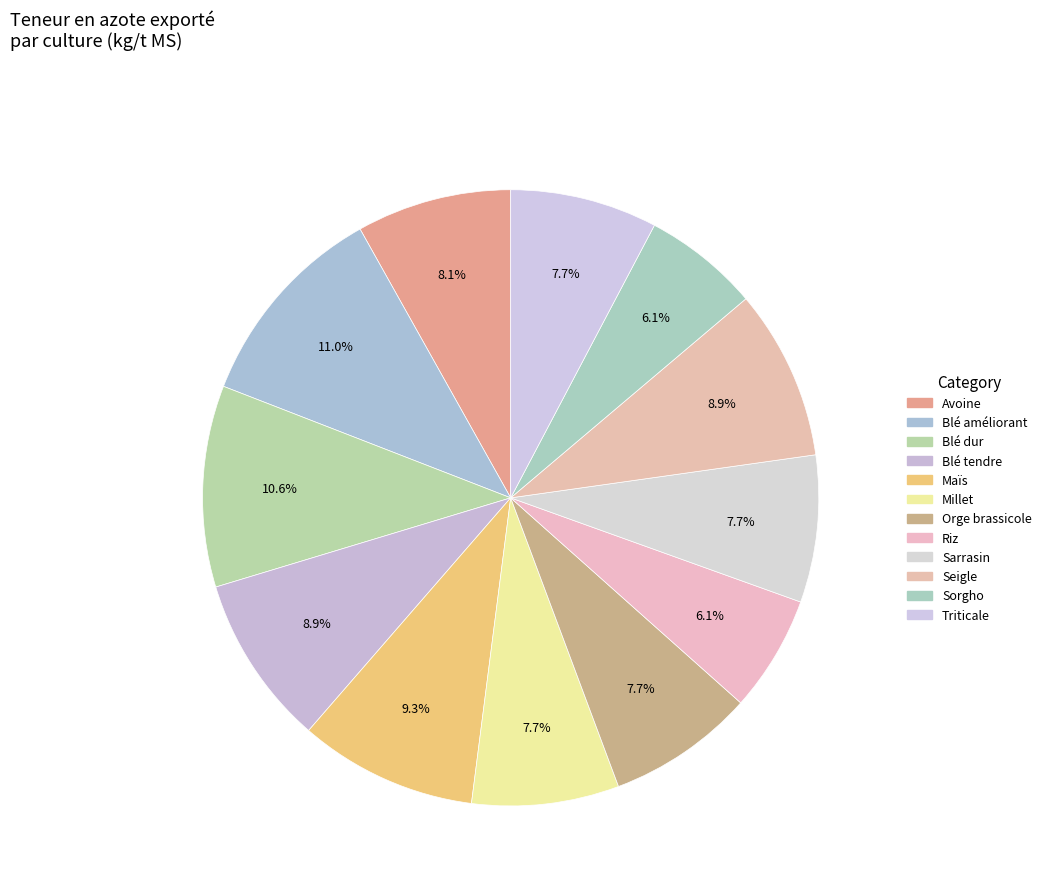

How many segments does this pie chart have?

12